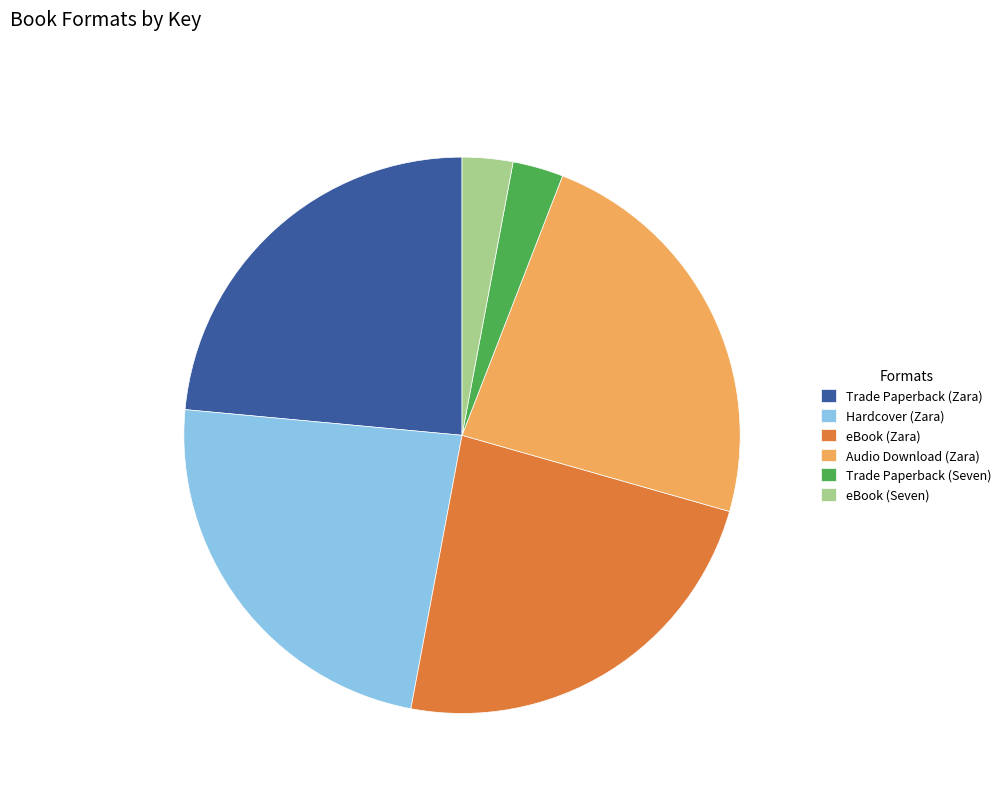

Approximately how many times larger is the value at Trade Paperback (Zara) compared to eBook (Zara)?

1.0